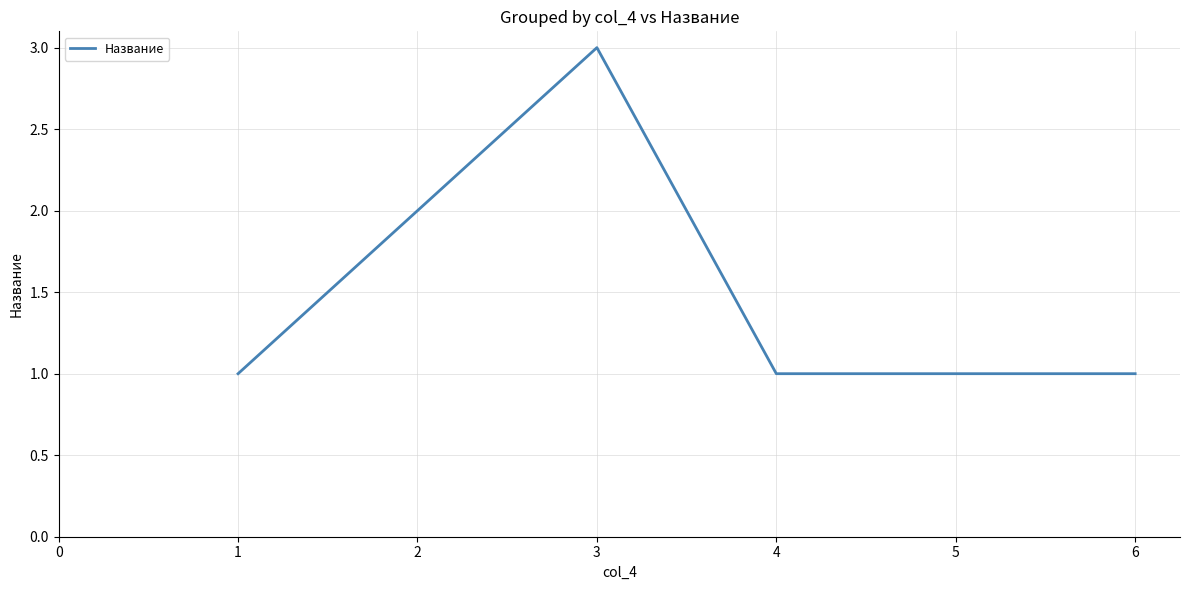

The chart shows a value of 1 at 5. True or false?

True